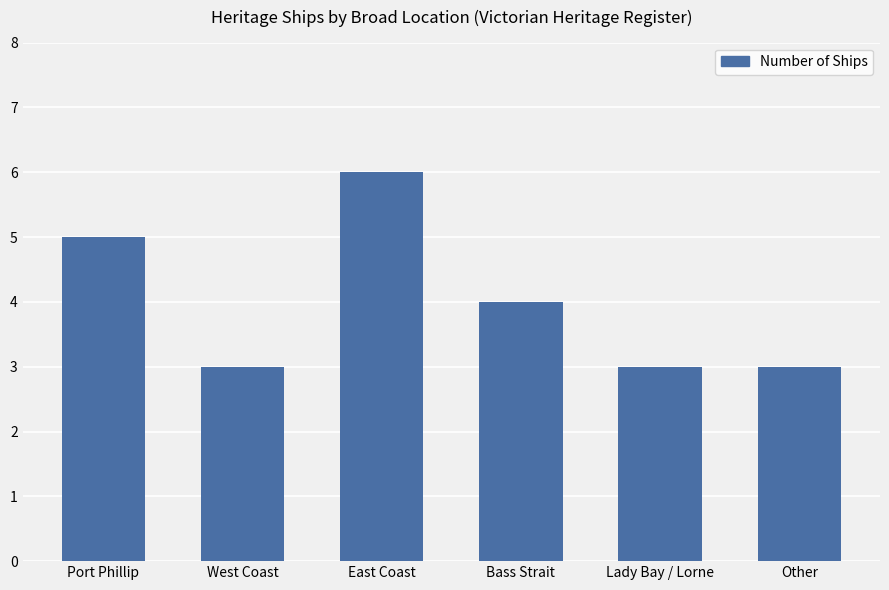

True or false: the data shows 3 at West Coast.

True